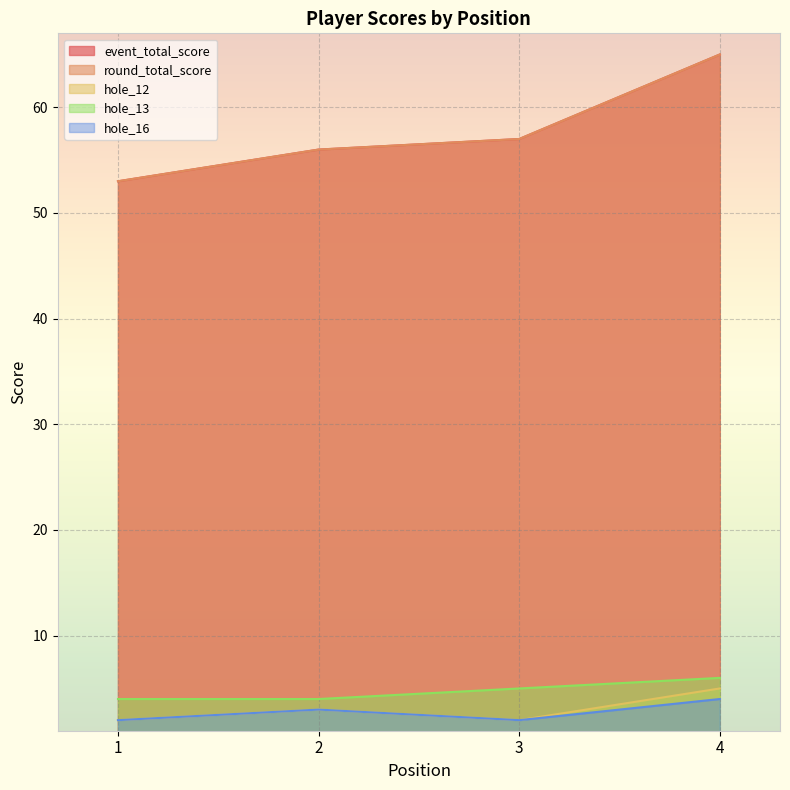

Where does the round_total_score series first go above 57?

4